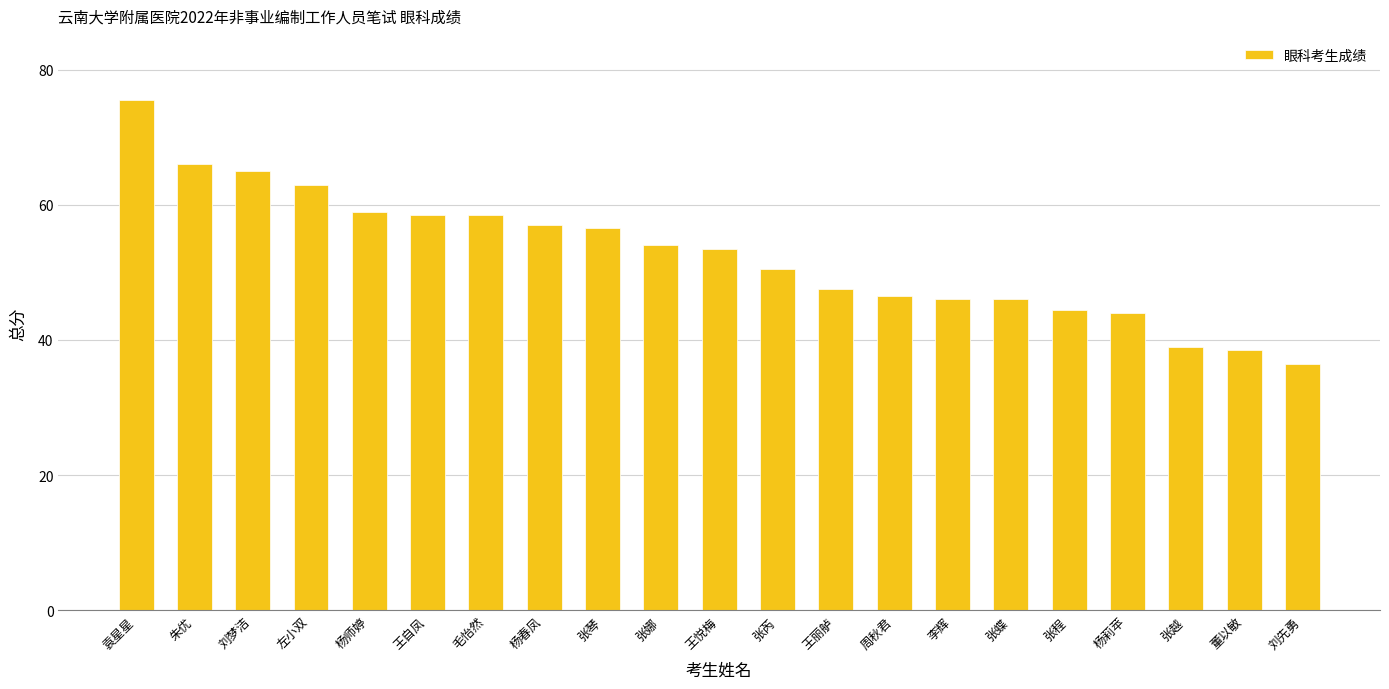

Count the number of values greater than 53.

11